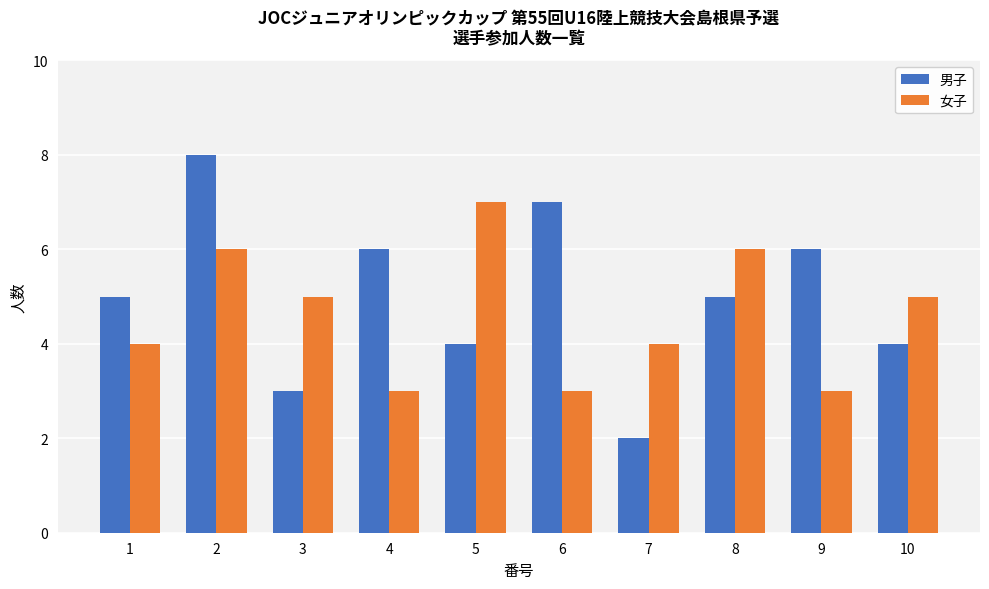

What is the difference between the 女子 values at 2 and 6?

3